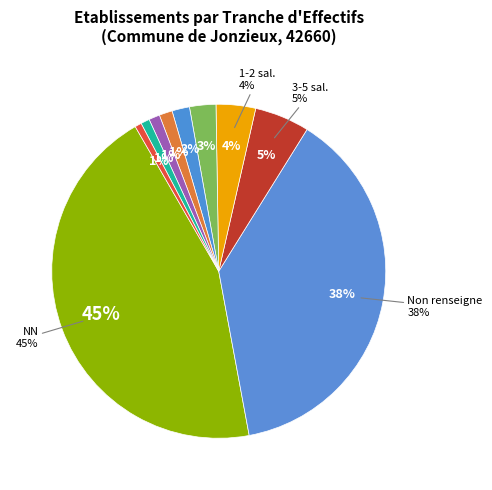

Count the number of slices in the pie.

12